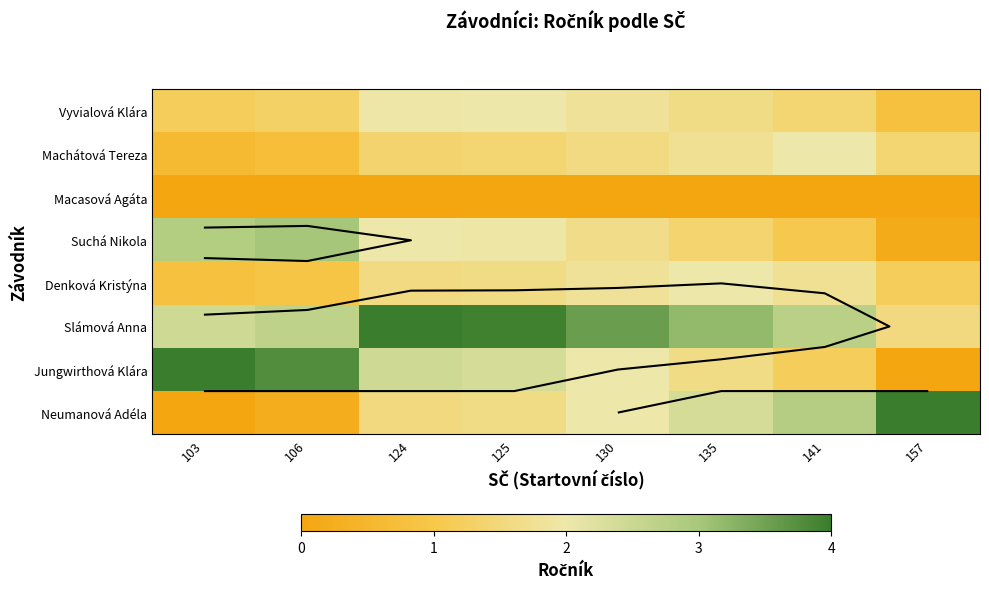

The Neumanová Adéla series shows 1.0 at 130. True or false?

False